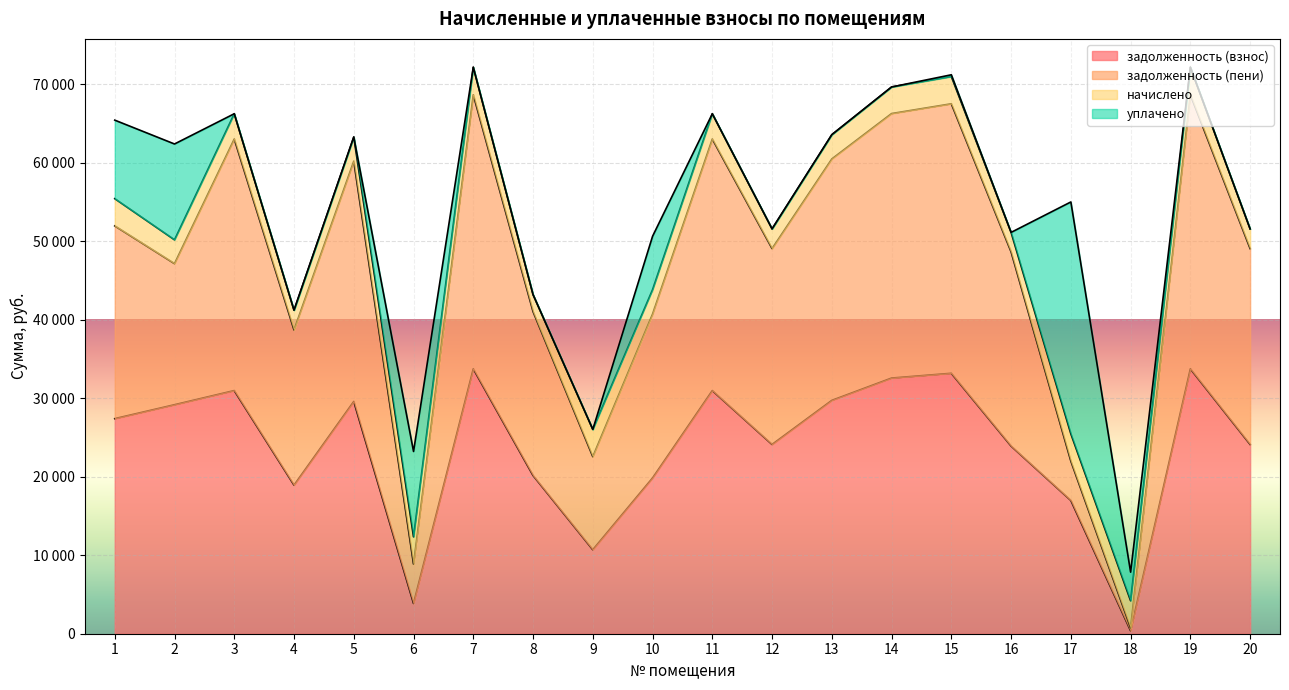

What is the difference between the задолженность (пени) values at 7 and 16?

20018.4